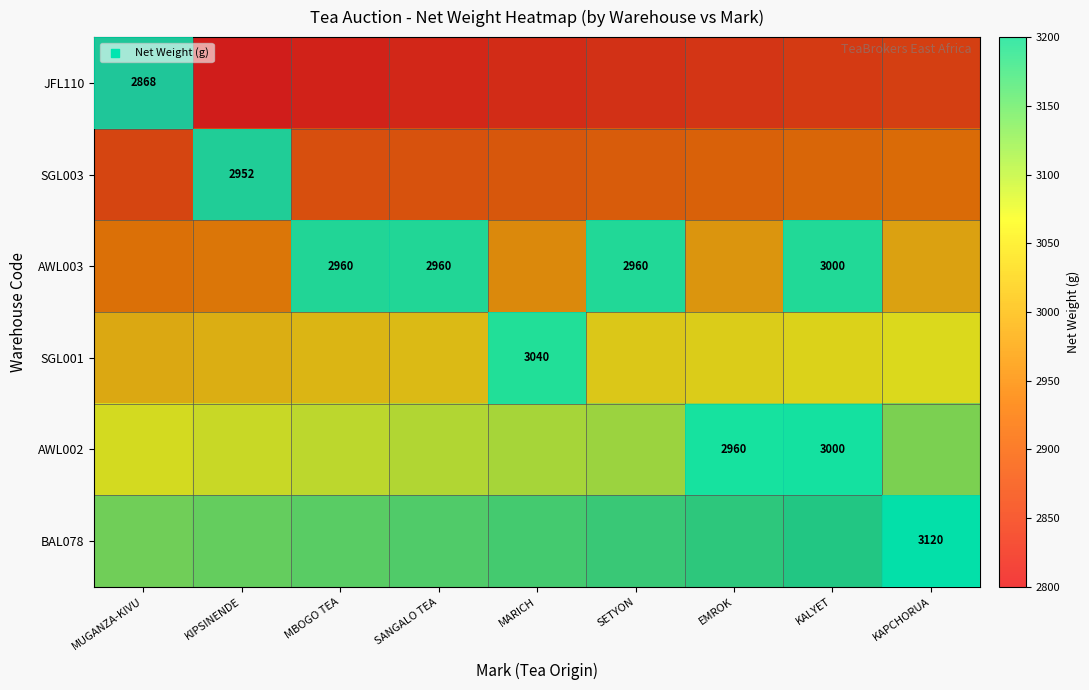

What is the difference between the maximum and minimum values in the SGL003 series?

60.4